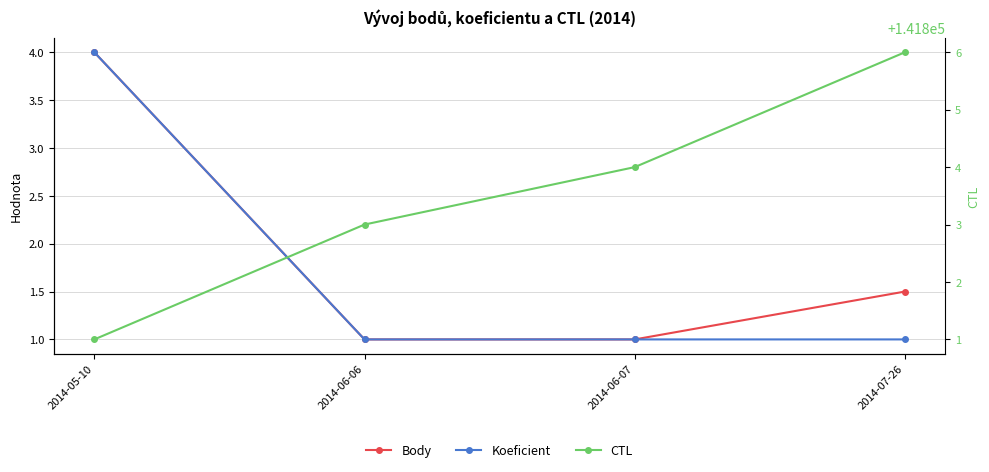

True or false: Koeficient has a value of 4.0 at 2014-05-10.

True